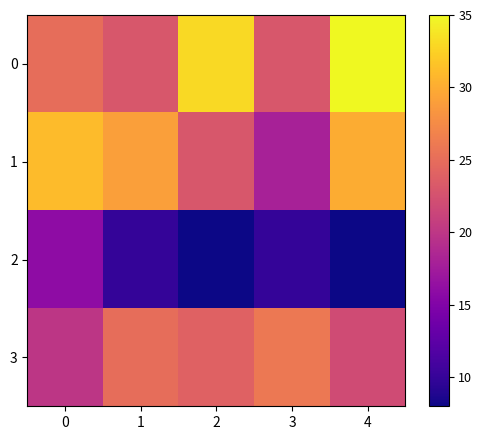

Reading right to left, list all the values displayed in this chart.

0: 4=35	3=23	2=33	1=23	0=25
1: 4=30	3=18	2=23	1=29	0=31
2: 4=8	3=10	2=8	1=10	0=16
3: 4=22	3=26	2=24	1=25	0=20